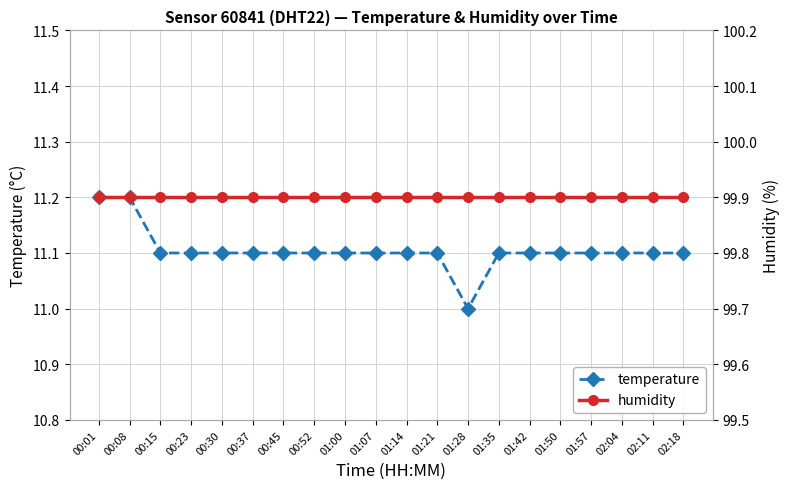

How many series are shown in this chart?

2